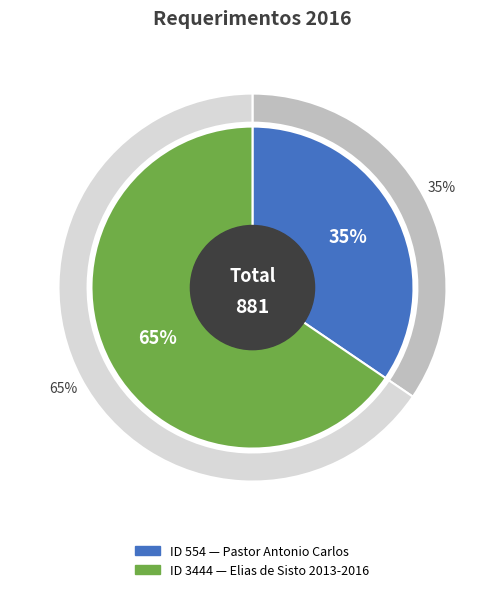

What is the smallest slice in the pie chart?

554